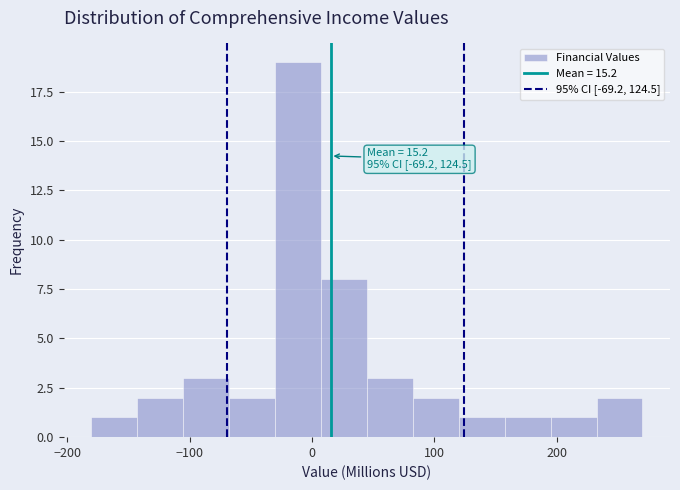

Around what value on the x-axis is the tallest bar? Give the approximate position of its centre, as read against the axis.

-10